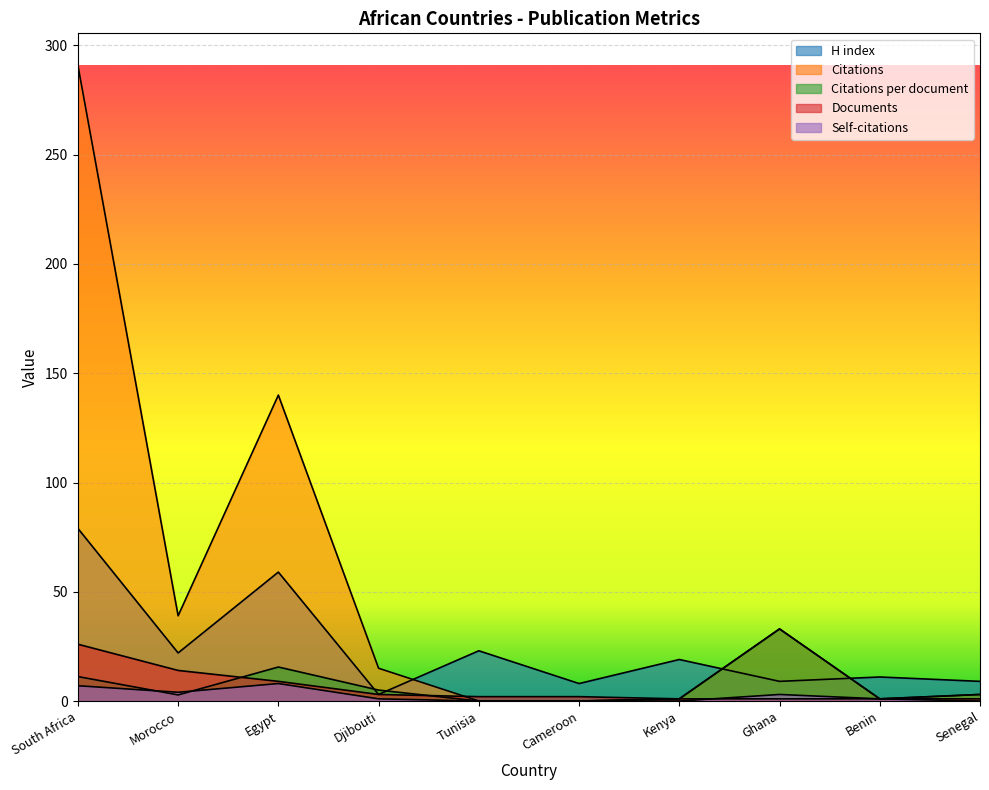

At South Africa, list the series in order from smallest to largest.

Self-citations, Citations per document, Documents, H index, Citations